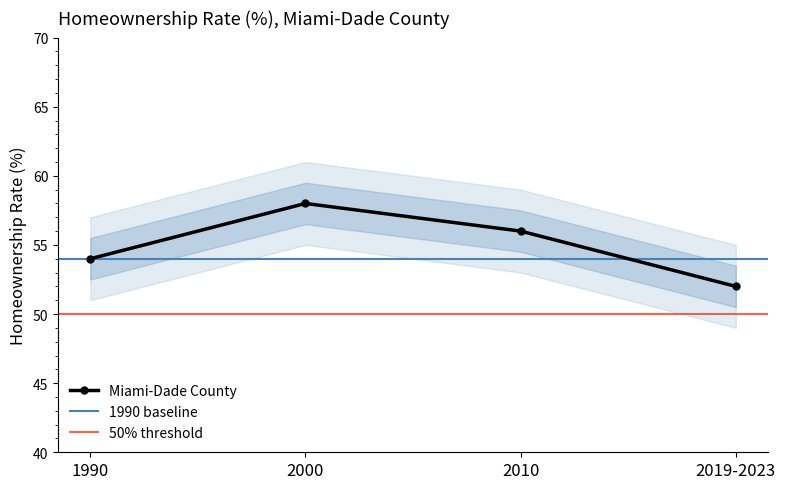

What position from the left is 2000?

2